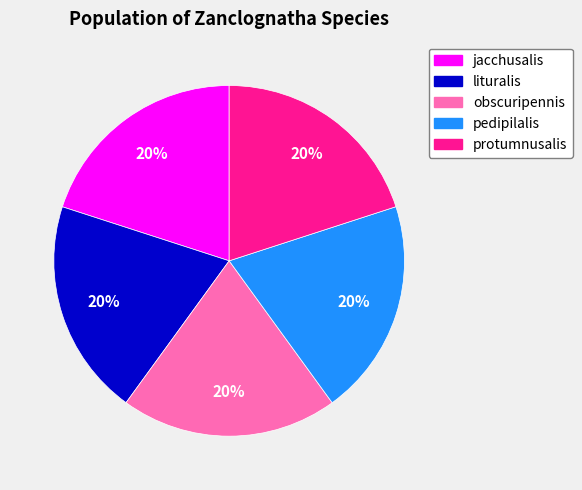

Do obscuripennis and protumnusalis together represent more than half of the pie?

No